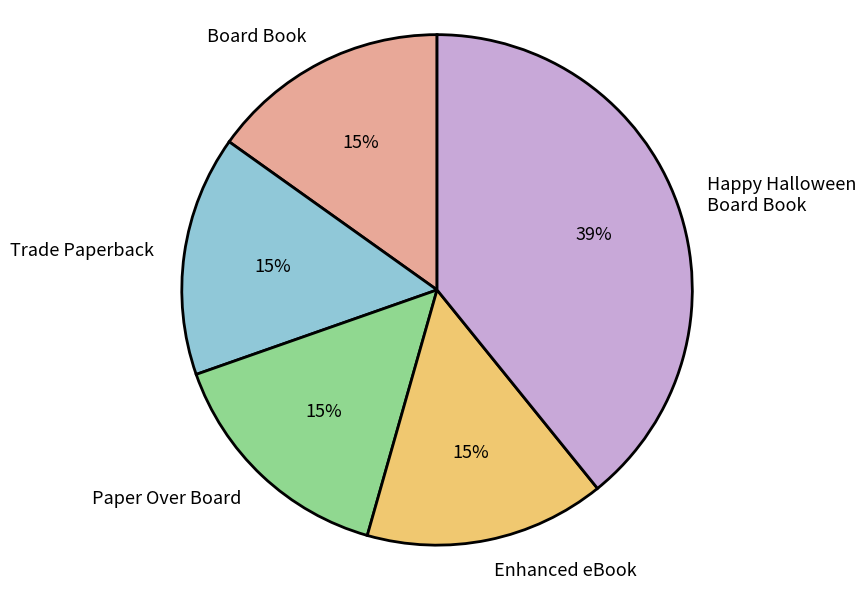

To the nearest percent, what percentage of the pie is Enhanced eBook?

15%